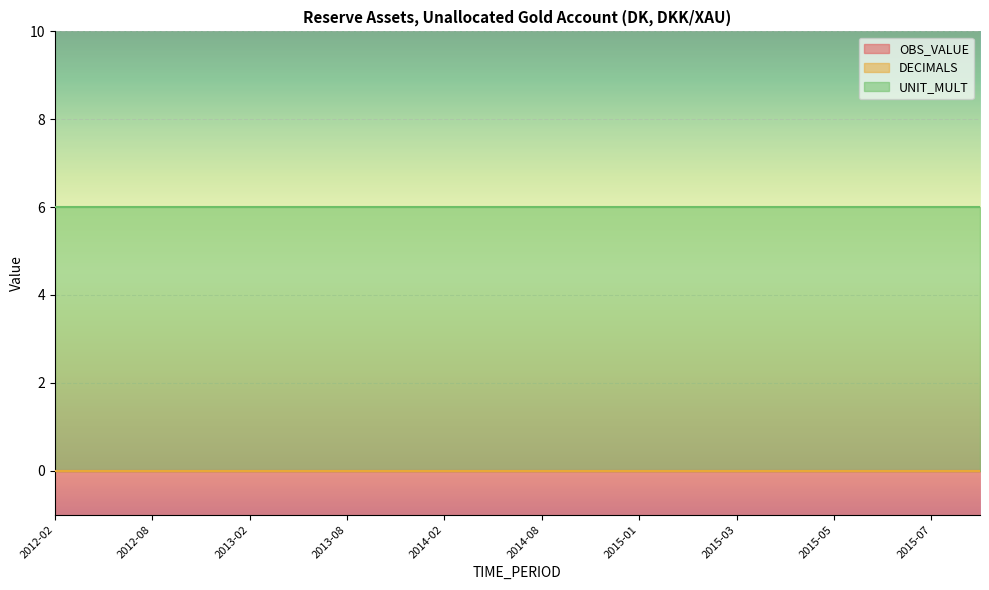

List the labels in order of DECIMALS value, smallest first.

2012-02, 2012-05, 2012-08, 2012-11, 2013-02, 2013-05, 2013-08, 2013-11, 2014-02, 2014-05, 2014-08, 2014-11, 2015-01, 2015-02, 2015-03, 2015-04, 2015-05, 2015-06, 2015-07, 2015-08